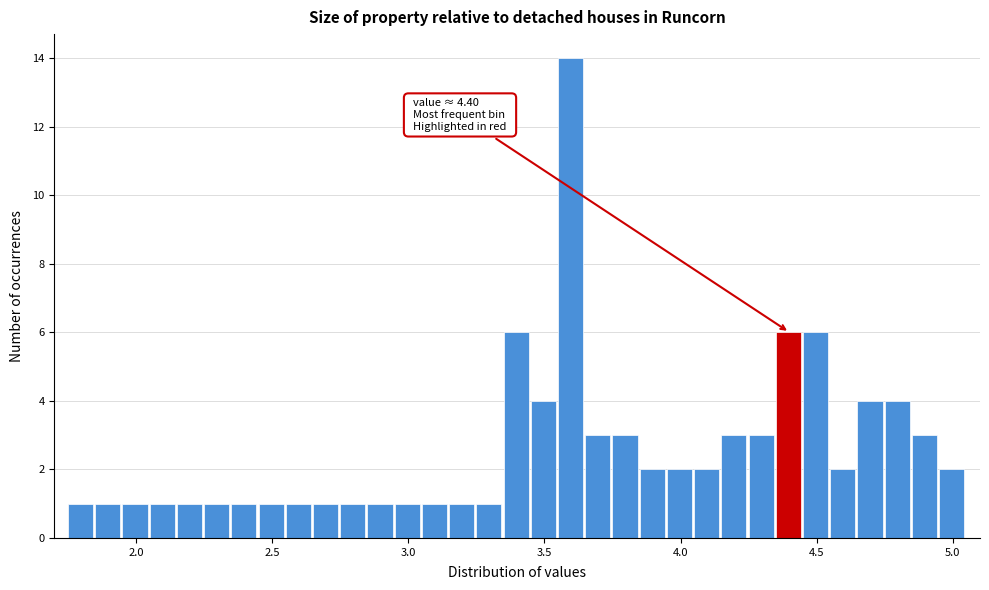

Read against the x-axis, roughly where is the centre of the tallest bar?

3.60